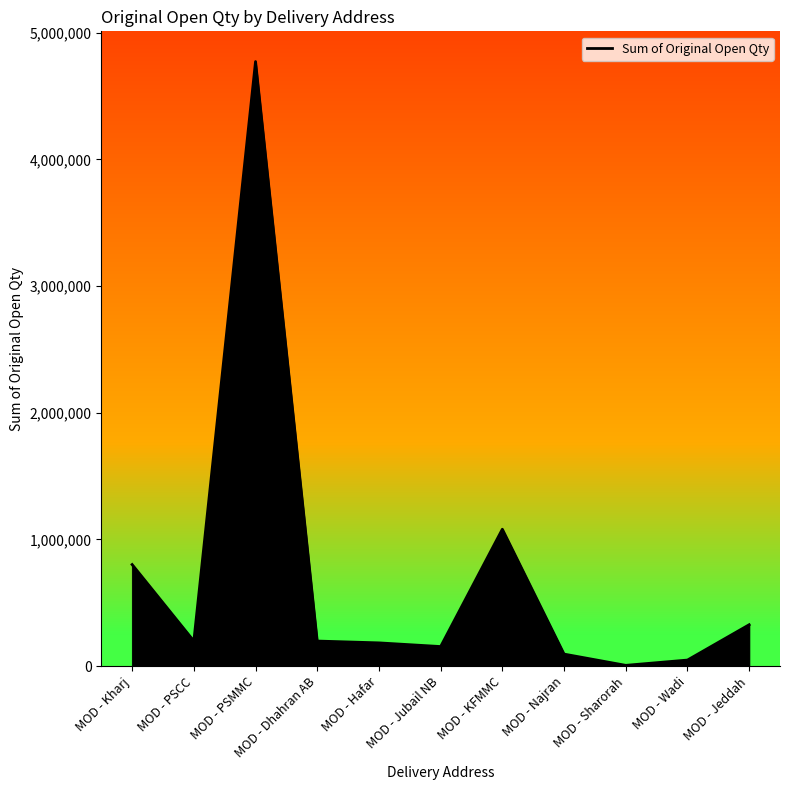

What value does the data have at MOD - Jubail NB?

154500